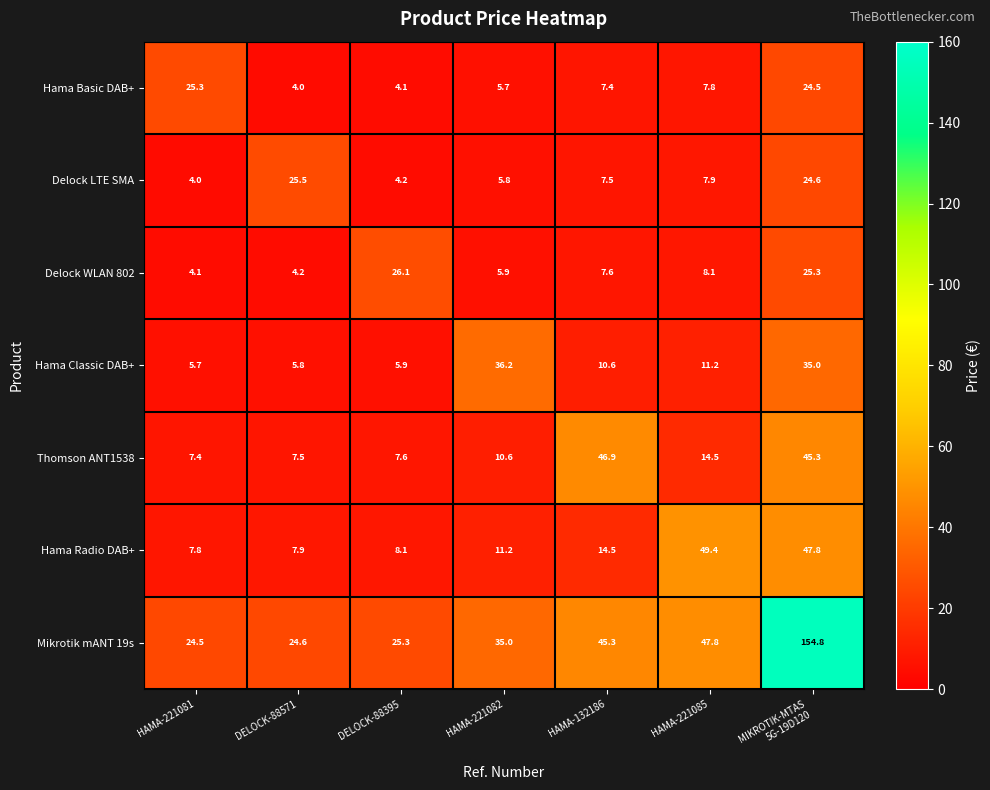

What is the minimum value shown in the chart?

4.0